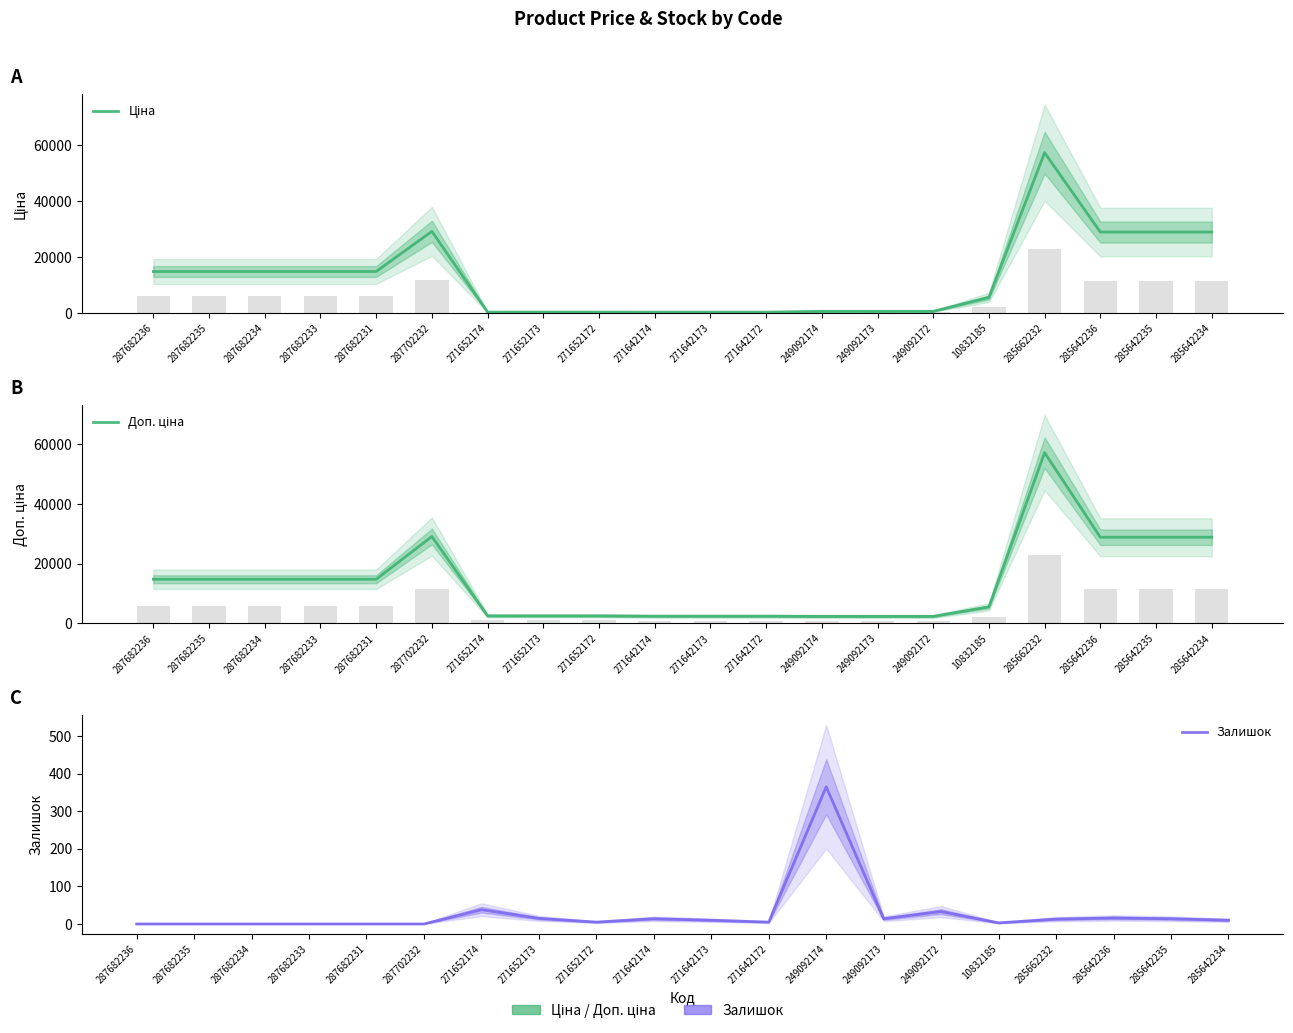

Which category has the highest value in the Залишок series?

249092174